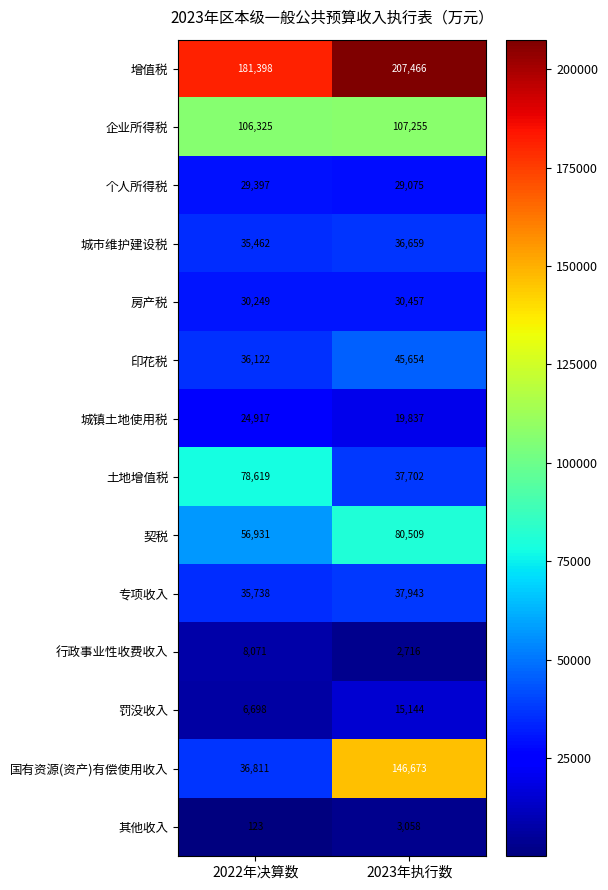

Read the 印花税 value at 2023年执行数, to the nearest 10.

45650